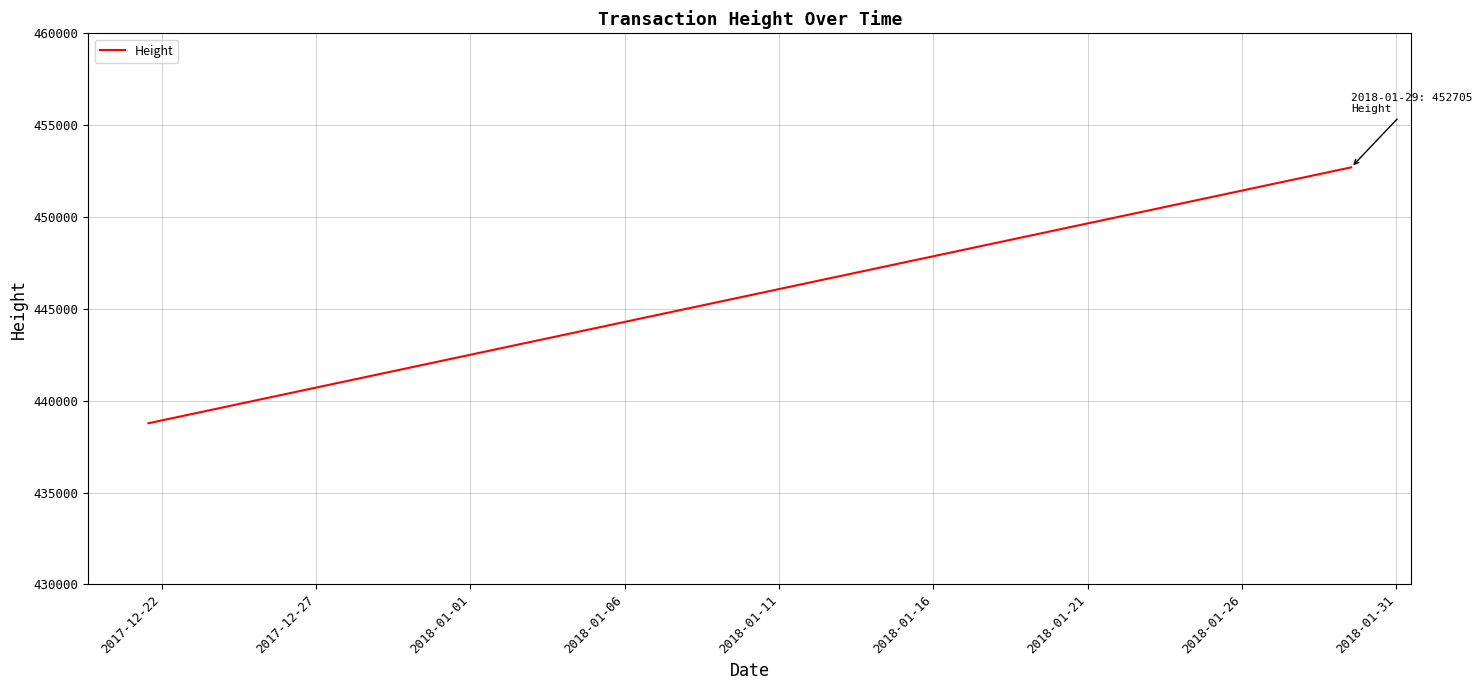

Count the number of data series in this chart.

1